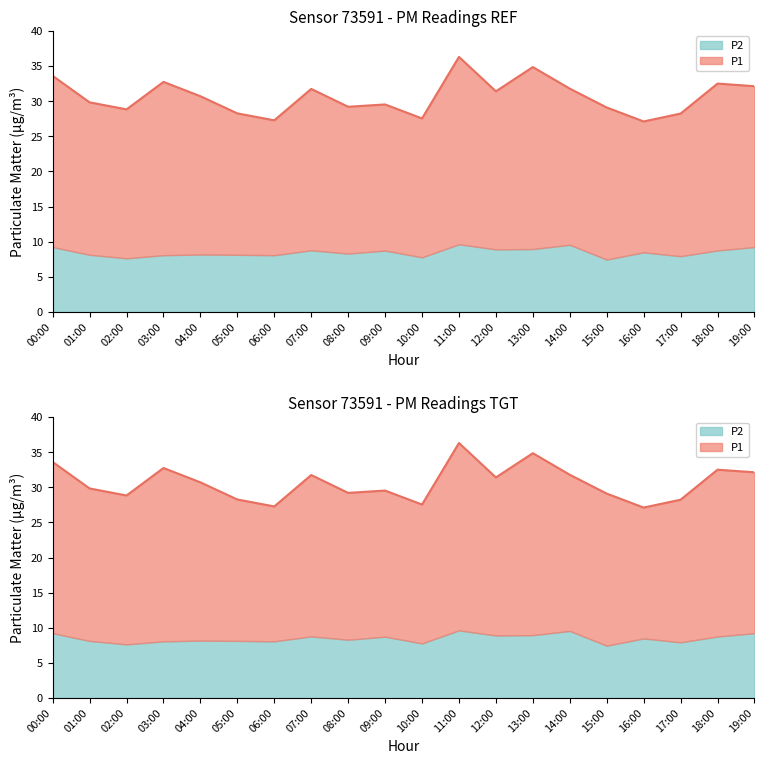

Count the number of values greater than 30.

10